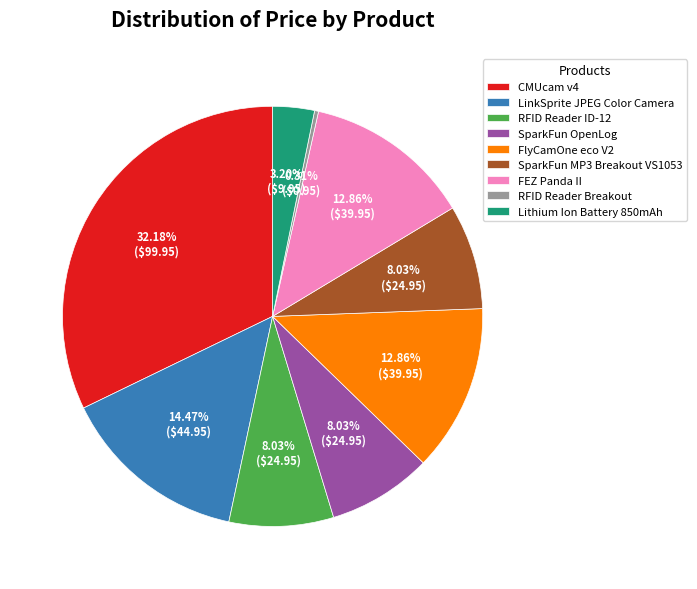

To the nearest percent, what is the difference between the LinkSprite JPEG Color Camera and RFID Reader ID-12 slice percentages?

6%